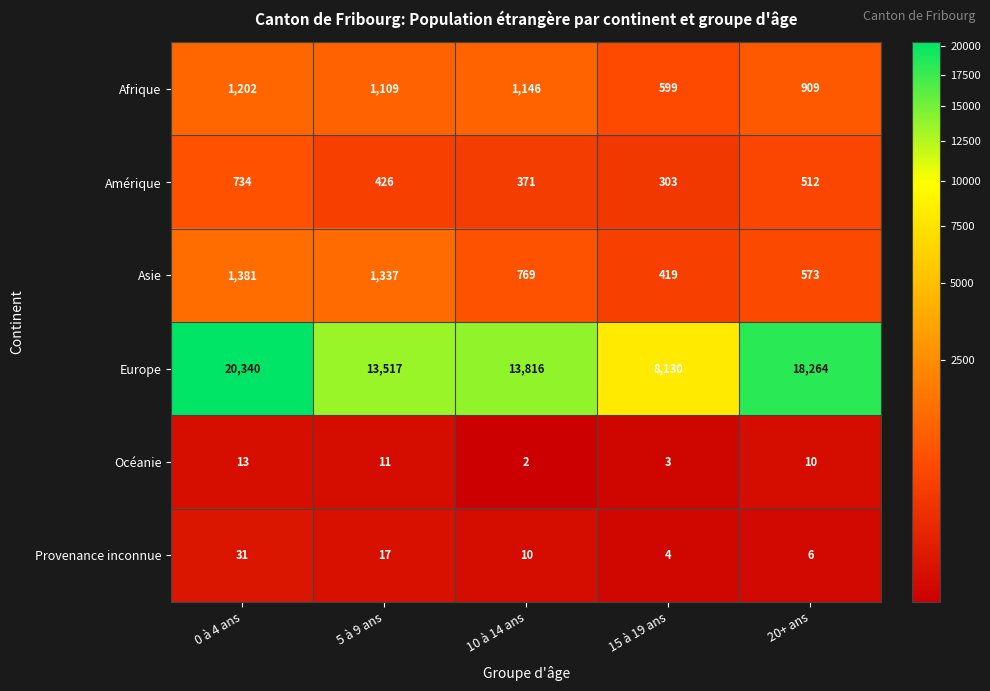

Count the number of categories in the chart.

5